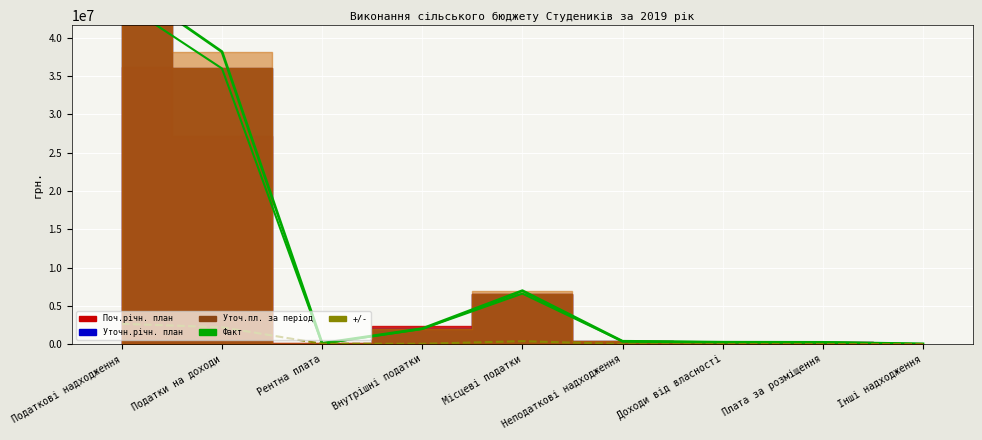

True or false: Факт has more than 1 points higher than both neighbors.

False